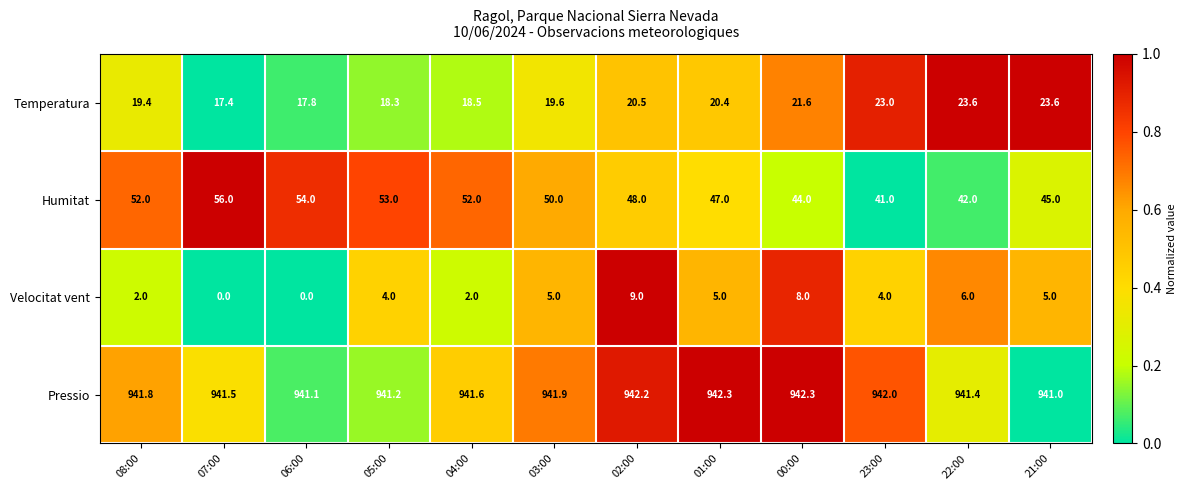

Which series has the largest total across all categories?

Pressio